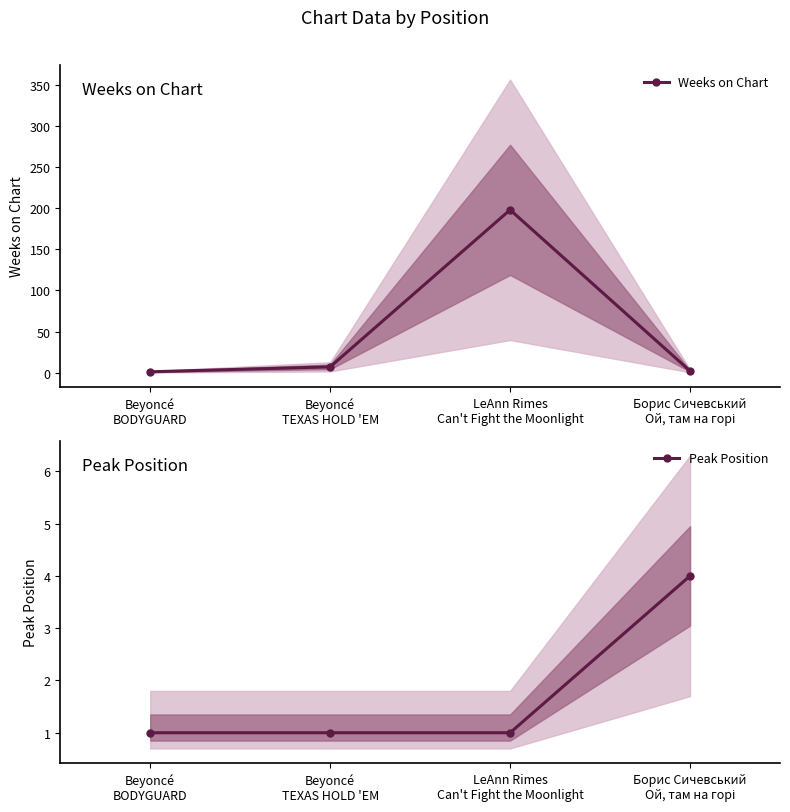

What is the greatest value displayed?

198